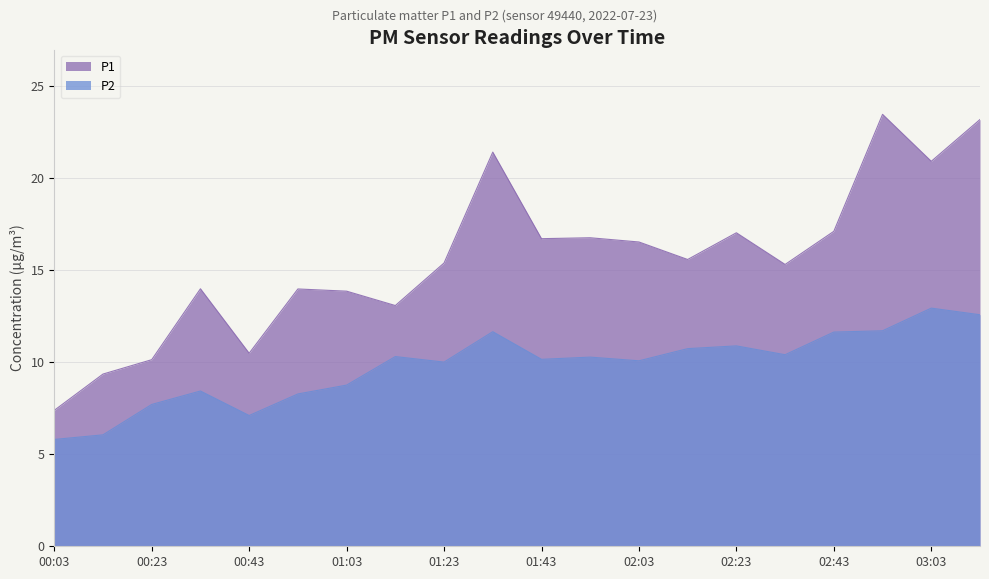

The P1 series shows 7.4 at 00:03. True or false?

True